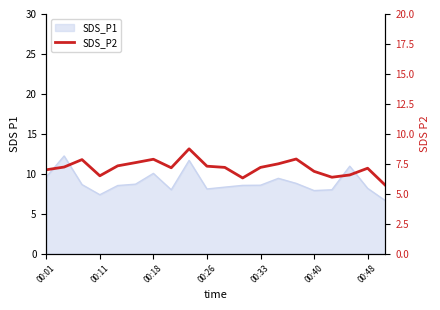

True or false: the data shows 11.4 at 00:18.

False